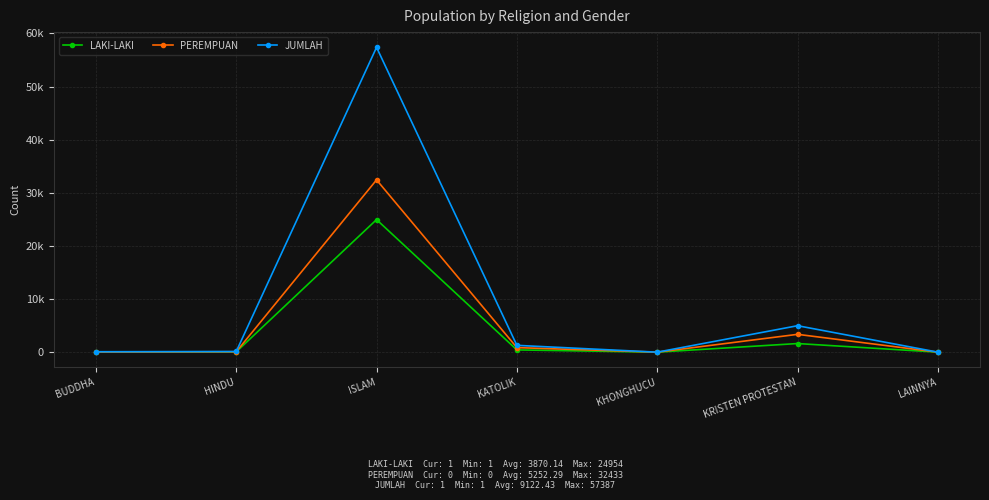

What position from the left is ISLAM?

3